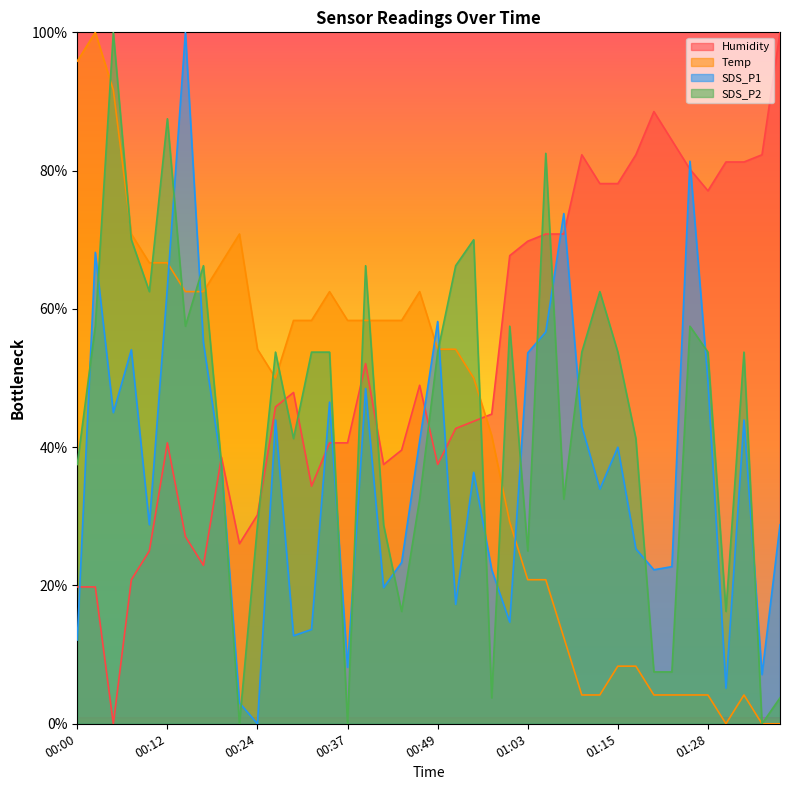

What is the label of the 23rd point from the left?

00:54